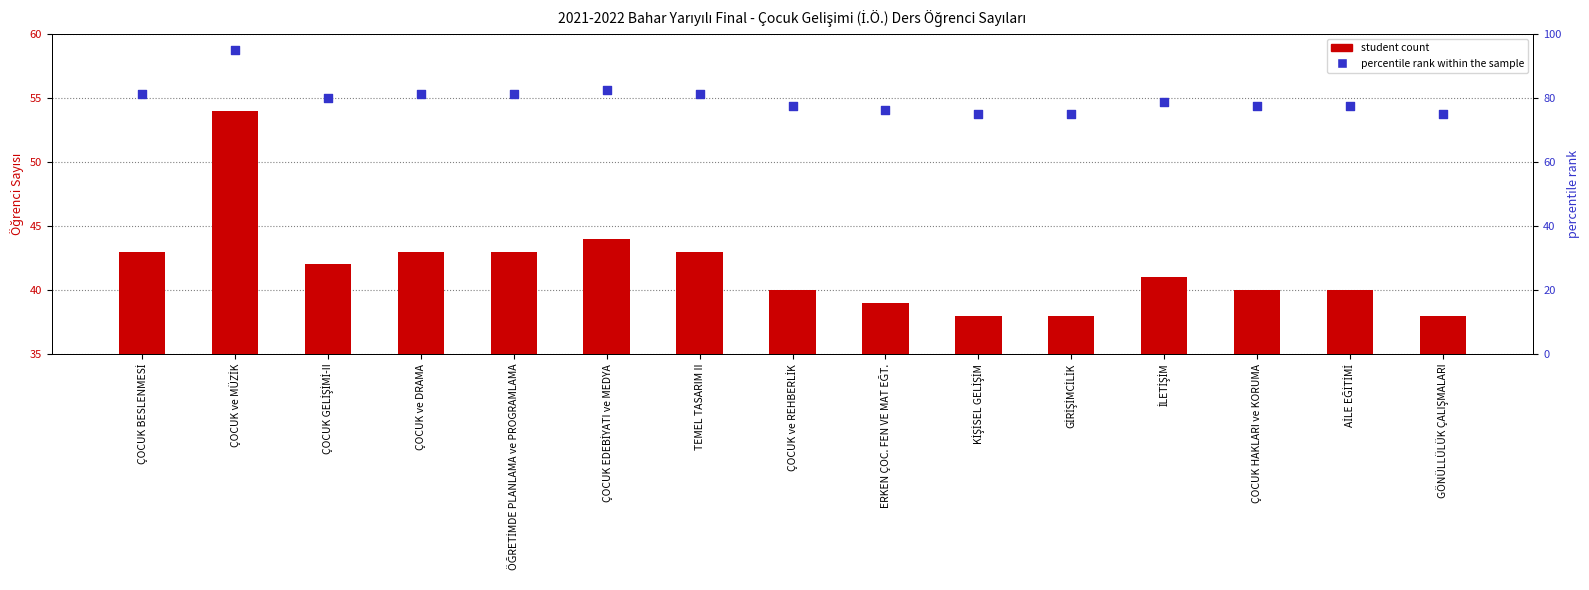

At which category is the sum across all series the highest?

ÇOCUK ve MÜZİK